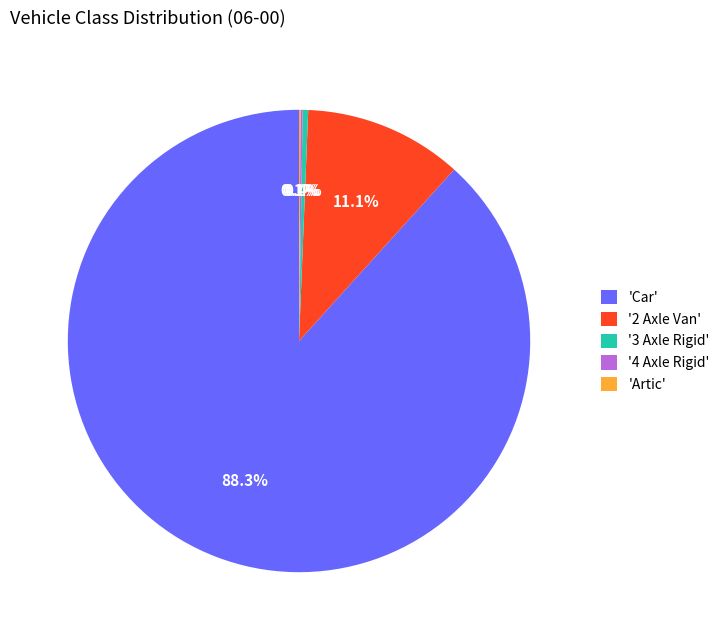

Which category has the biggest portion of the pie?

'Car'